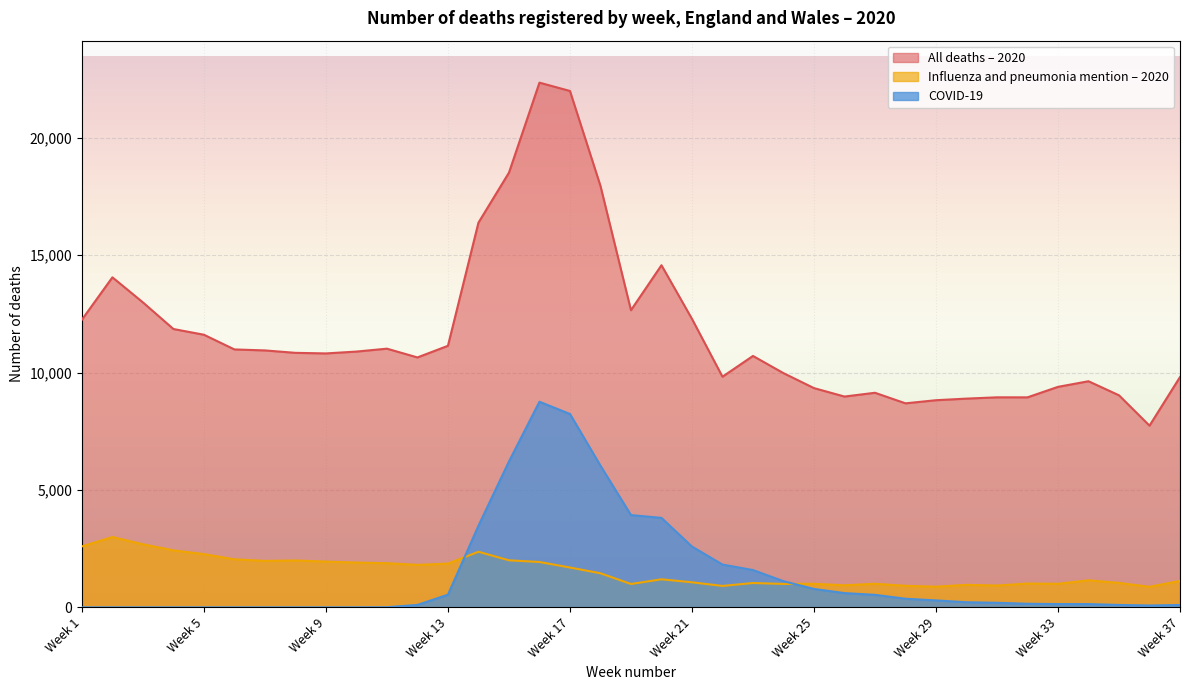

Which has a higher value, Week 19 or Week 33?

Week 19